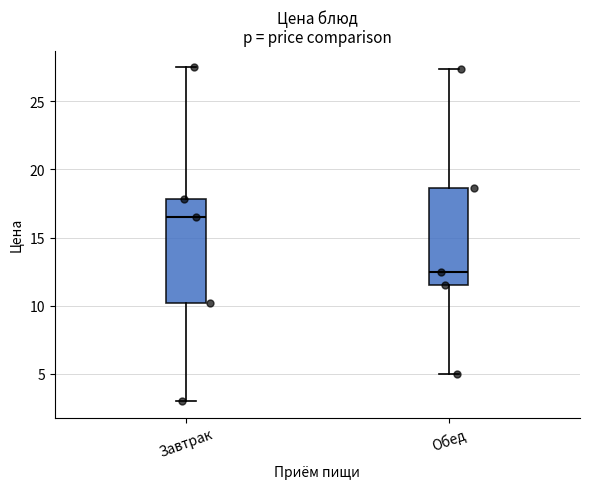

Which box is the tallest, from its lower edge to its upper edge?

Завтрак